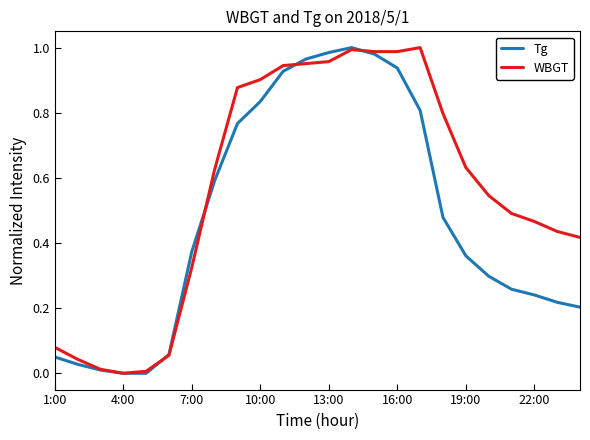

Which series has the largest total across all categories?

WBGT